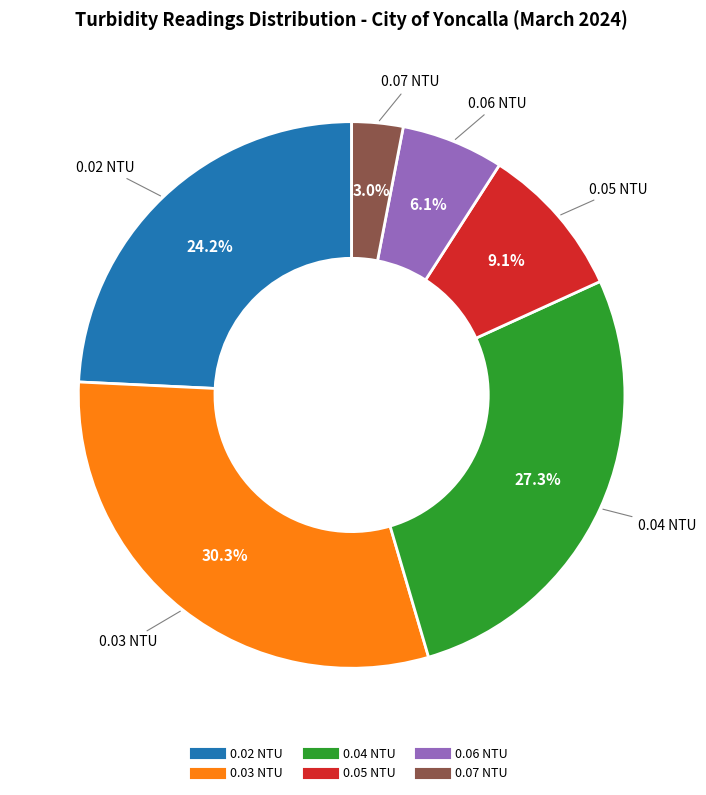

How much of the chart is everything except 0.05?

90.9%